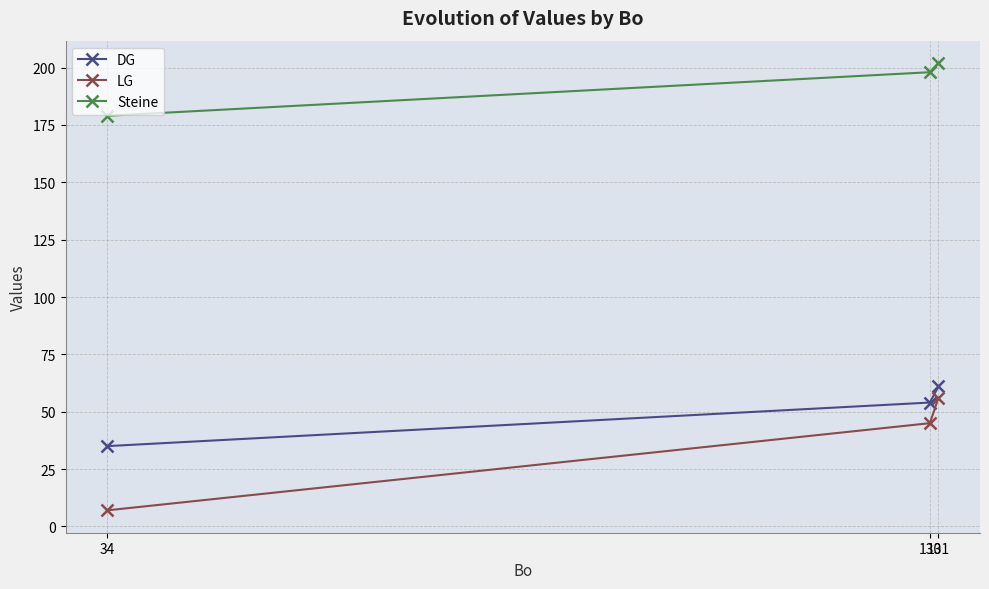

At which label is LG closest to 31?

130